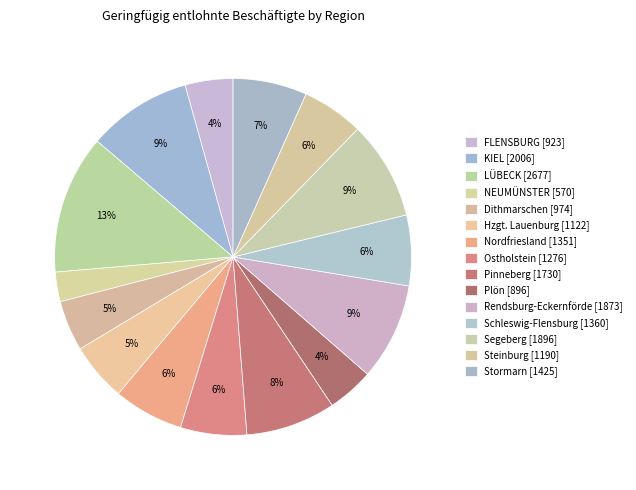

How many segments does this pie chart have?

15